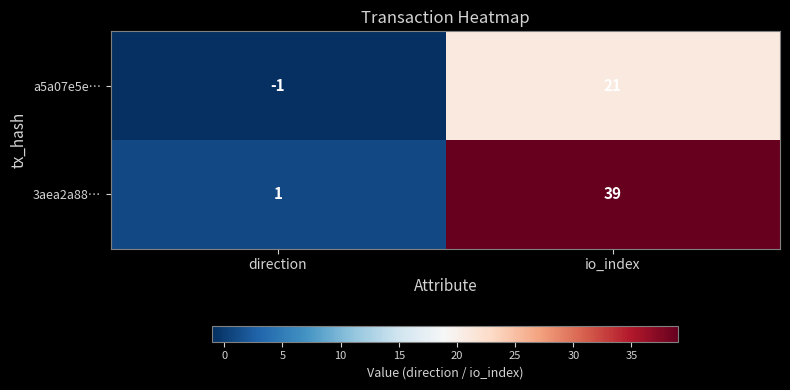

Reading right to left, transcribe all the data shown in this chart.

a5a07e5e…: io_index=21	direction=-1
3aea2a88…: io_index=39	direction=1